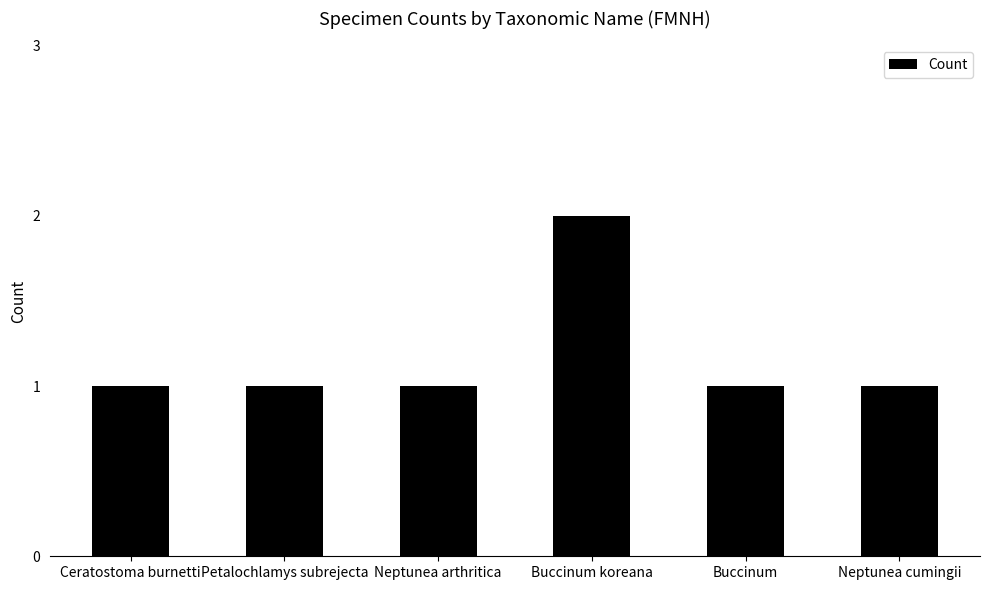

What is the label of the 6th bar from the left?

Neptunea cumingii